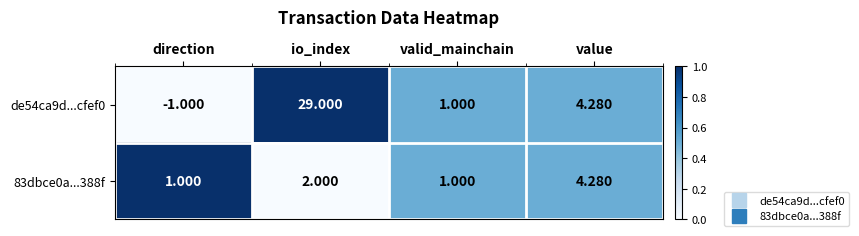

At which label is de54ca9d...cfef0 closest to 14?

value